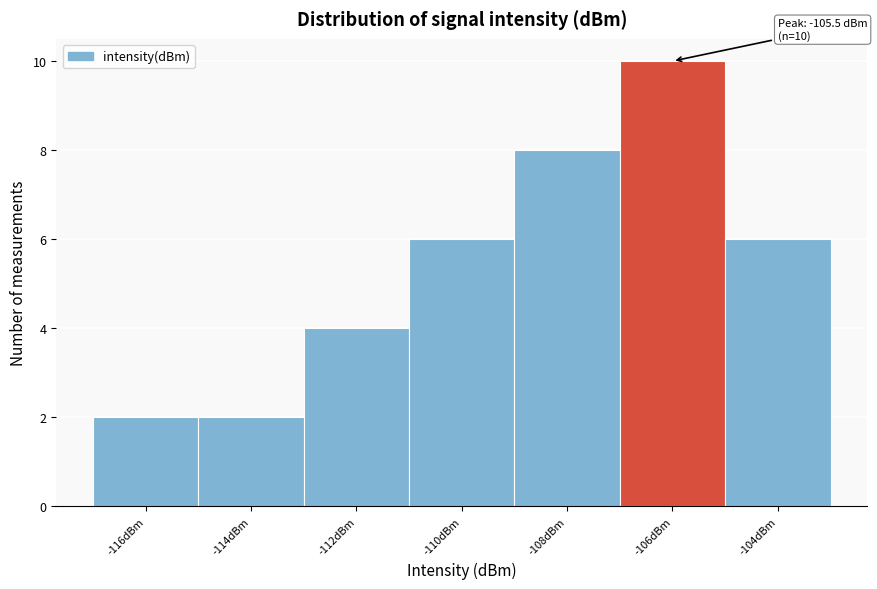

Reading left to right, list all the values displayed in this chart.

-116dBm=2	-114dBm=2	-112dBm=4	-110dBm=6	-108dBm=8	-106dBm=10	-104dBm=6